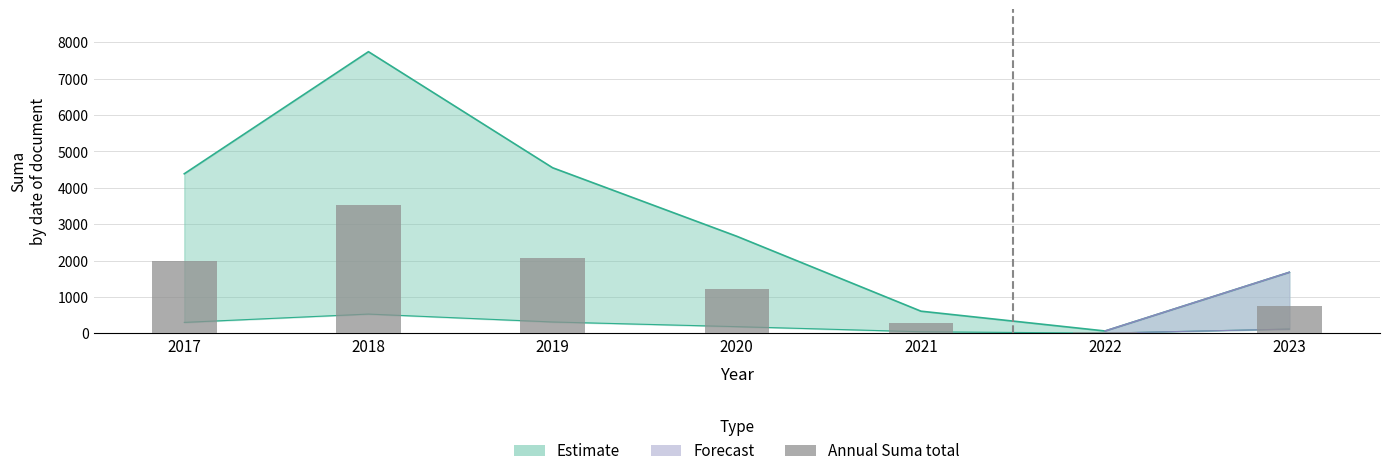

True or false: the data shows 252.3 at 2023.

False